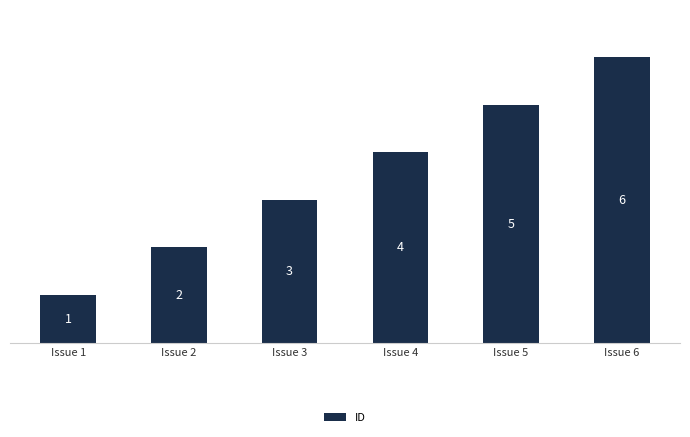

At which category does the chart reach its minimum across all series?

Issue 1